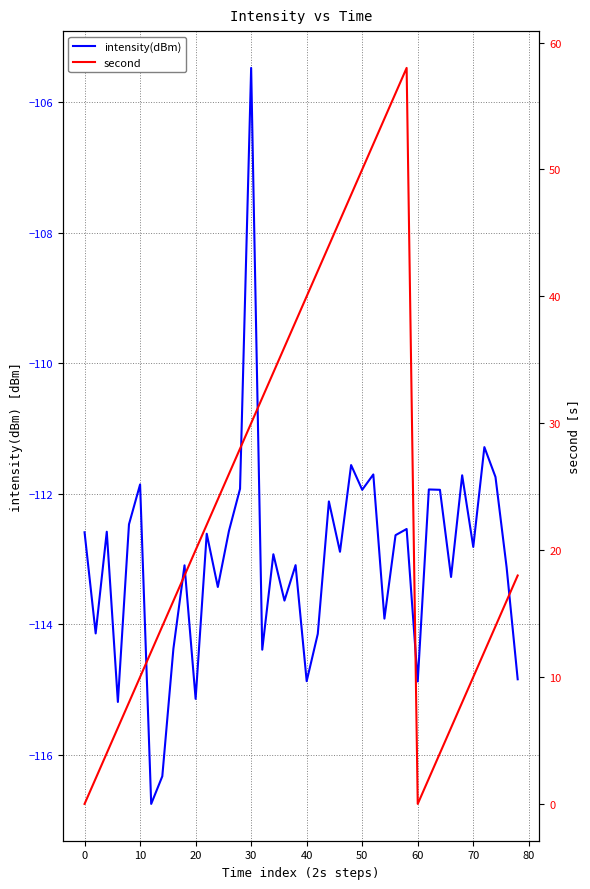

What is the minimum value for intensity(dBm)?

-116.8